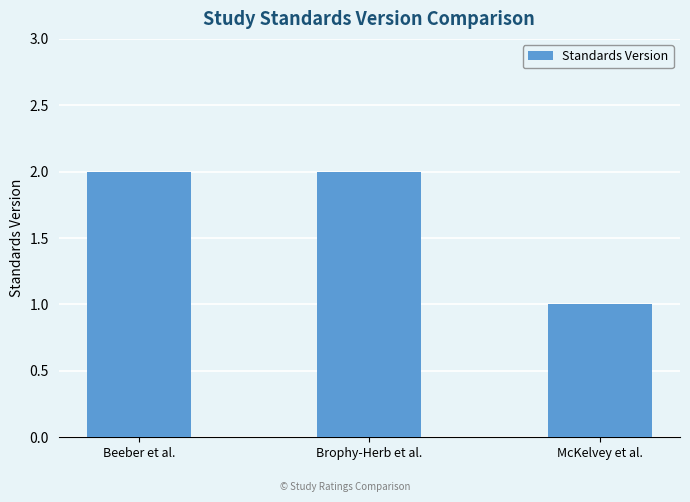

What is the average value?

2